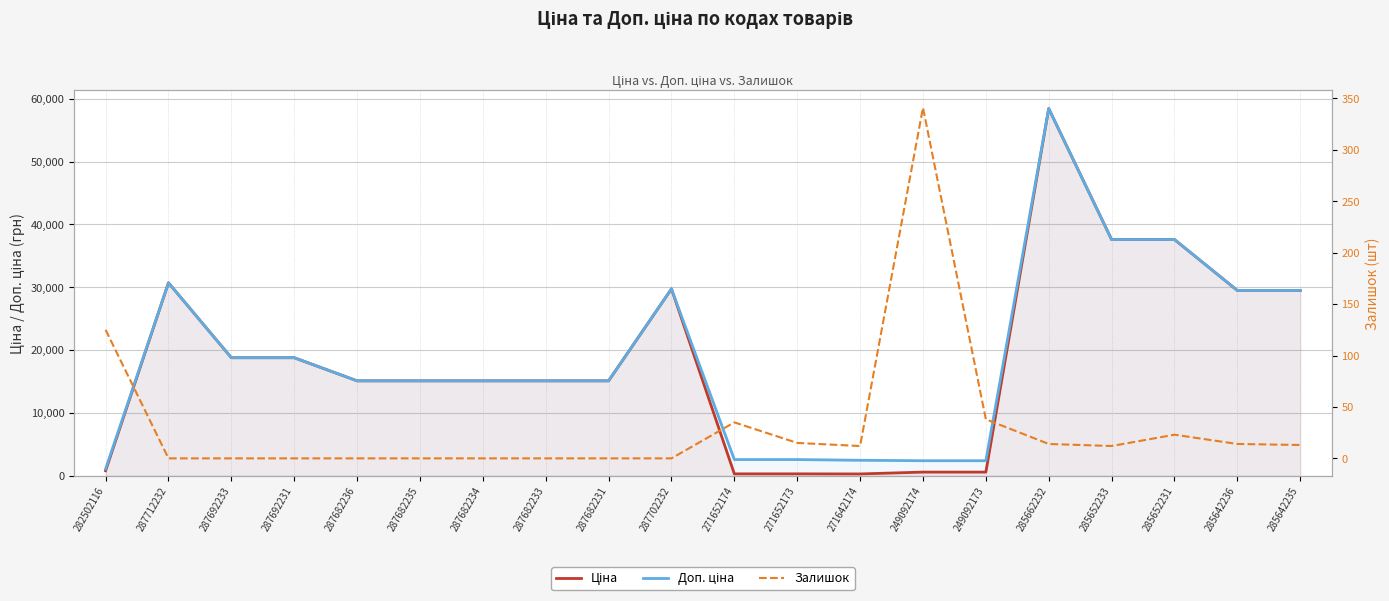

True or false: Ціна and Доп. ціна cross at least once.

False